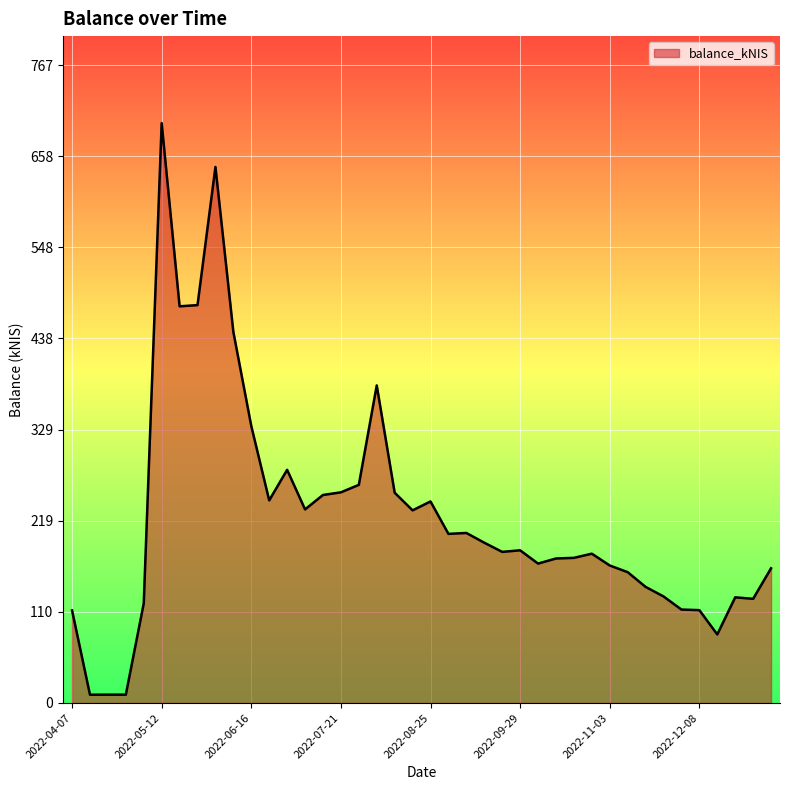

What is the greatest value displayed?

697.4